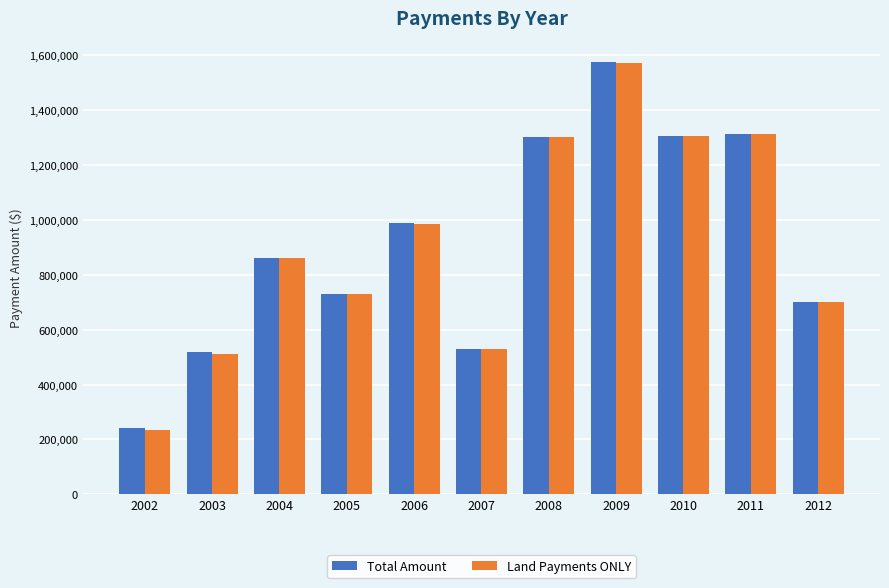

At which category is the sum across all series the highest?

2009